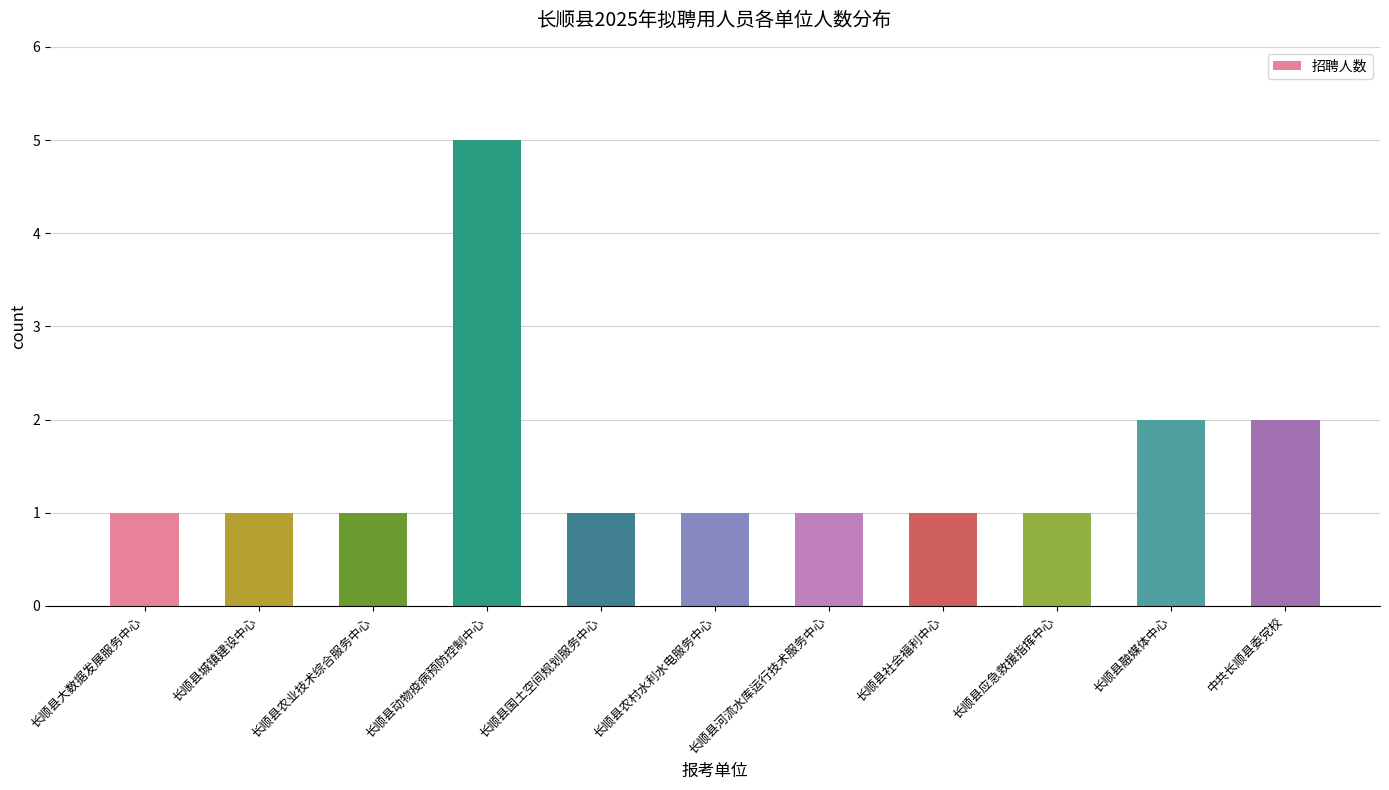

Reading right to left, list all the values displayed in this chart.

中共长顺县委党校=2	长顺县融媒体中心=2	长顺县应急救援指挥中心=1	长顺县社会福利中心=1	长顺县河流水库运行技术服务中心=1	长顺县农村水利水电服务中心=1	长顺县国土空间规划服务中心=1	长顺县动物疫病预防控制中心=5	长顺县农业技术综合服务中心=1	长顺县城镇建设中心=1	长顺县大数据发展服务中心=1